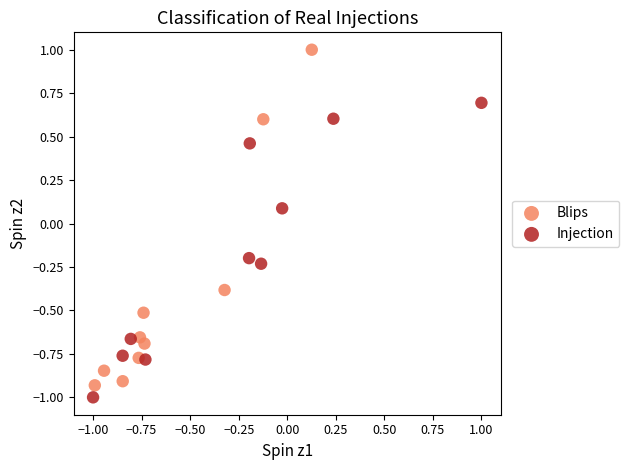

Which series reaches the minimum Y coordinate?

Injection